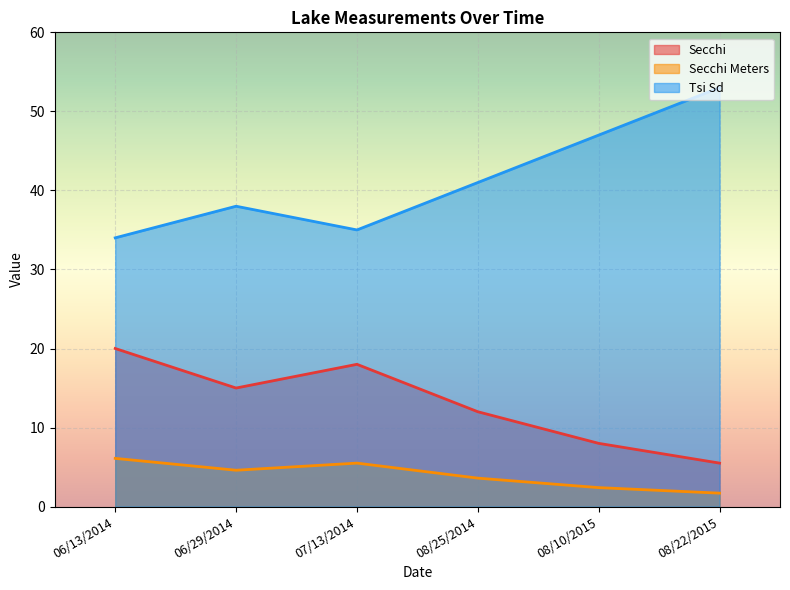

True or false: Tsi Sd has a value of 9.8 at 08/25/2014.

False